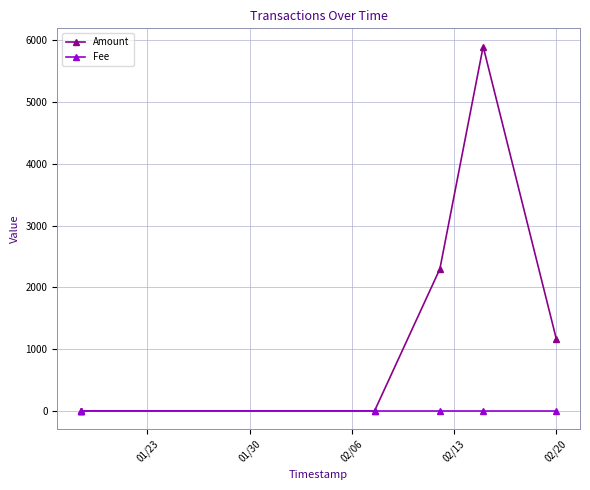

True or false: Fee has more than 2 interior local peaks.

False